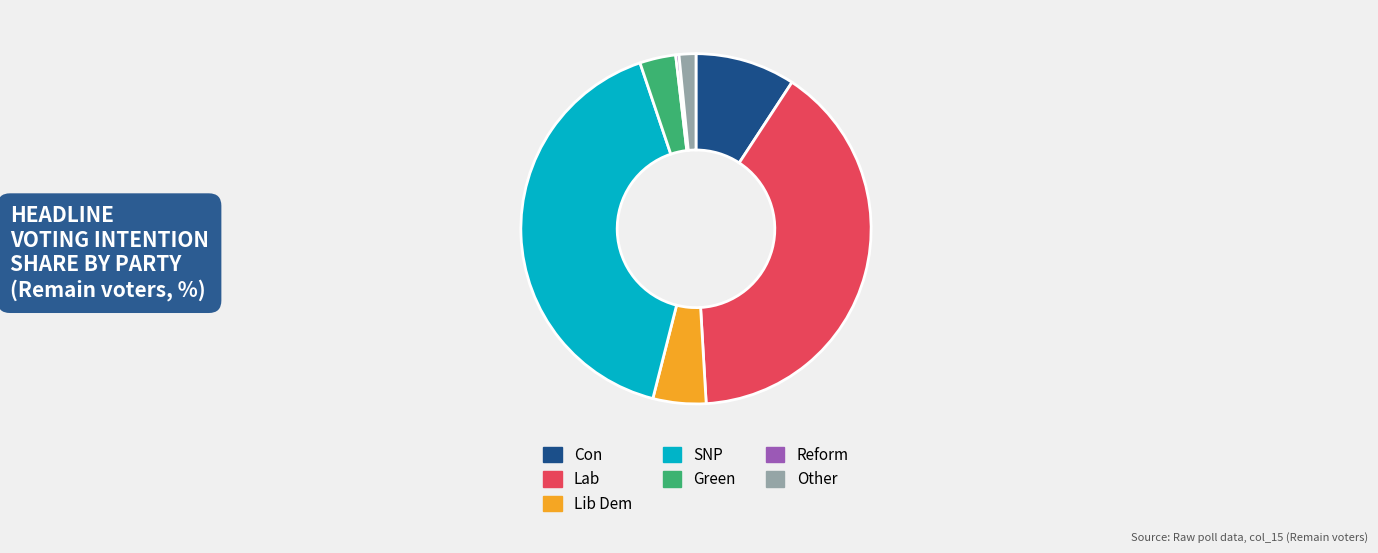

Is it true that SNP is 52% of the pie?

False